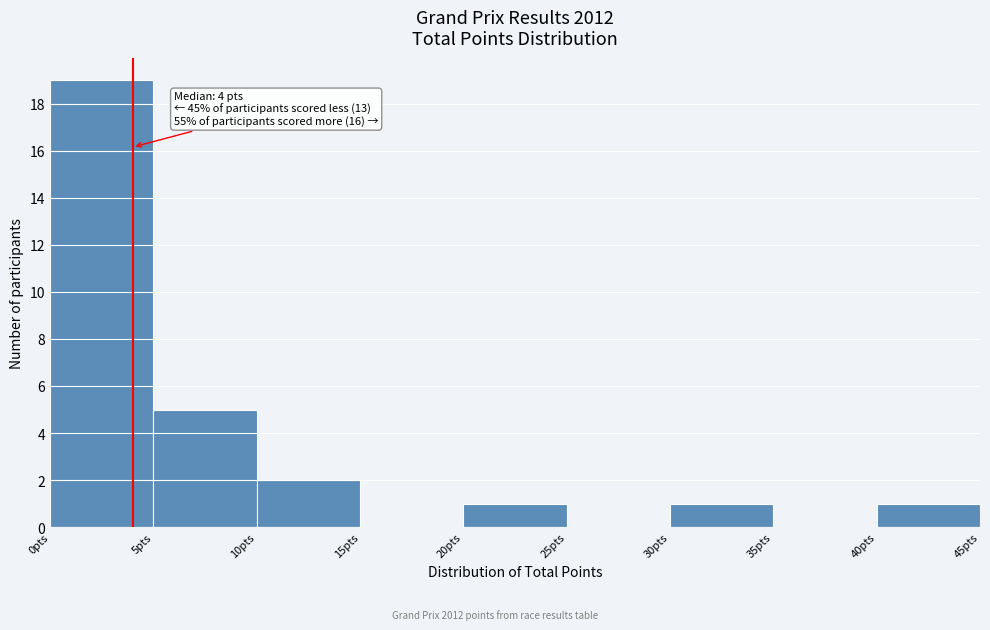

Which range on the x-axis has the tallest bar?

0 to 5